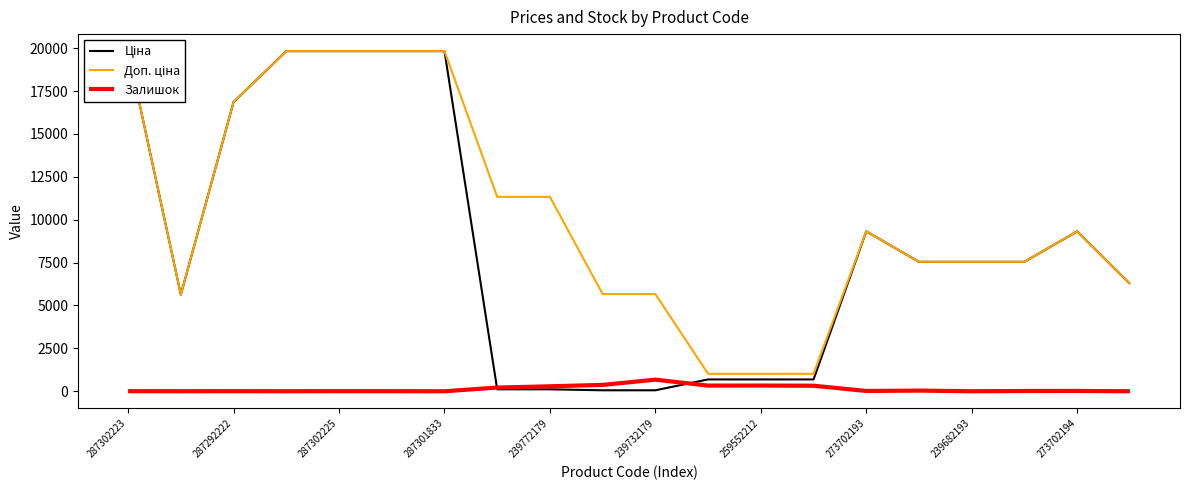

Is it true that Залишок equals 17 at 273702193?

True